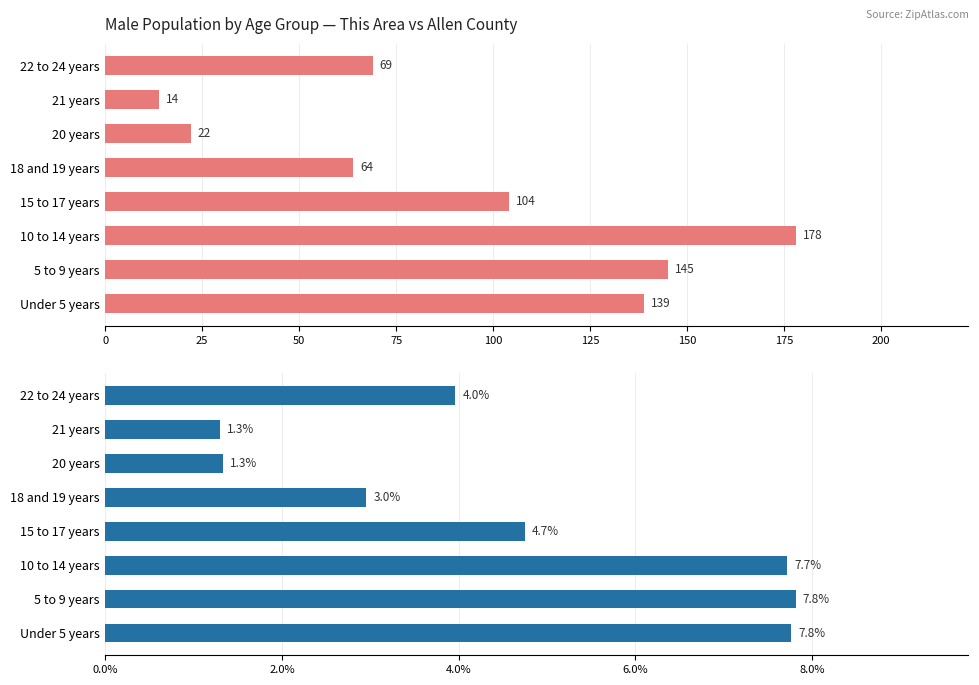

True or false: Allen County has a value of 12.0 at 10 to 14 years.

False